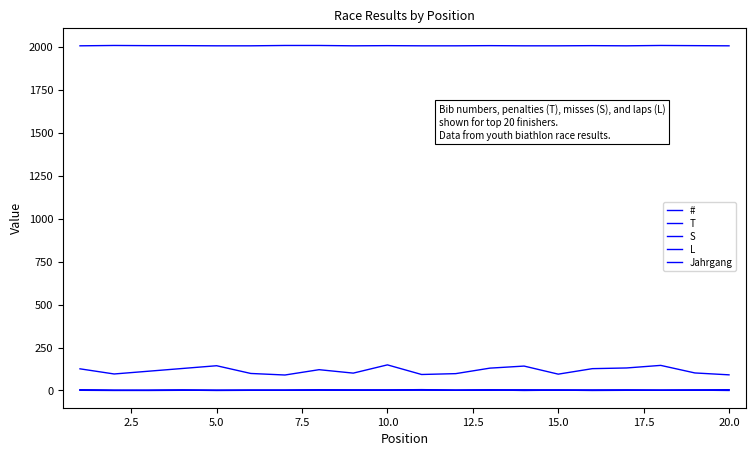

Is this an area chart (filled region under the line)?

No